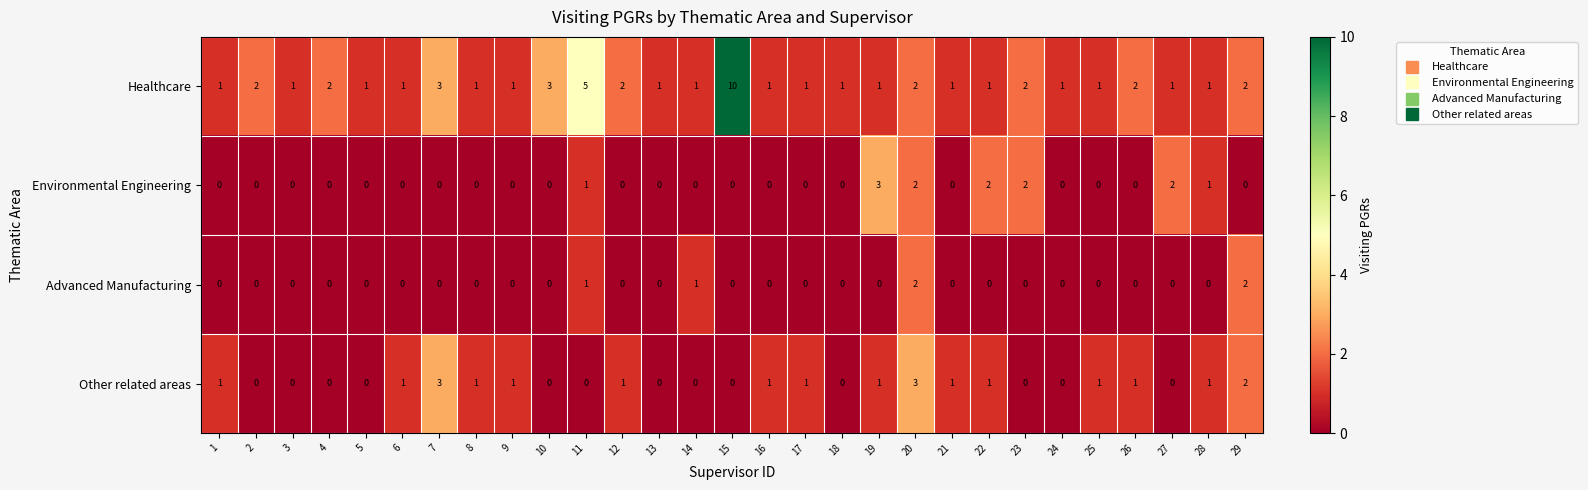

Between 12 and 21, which series saw the biggest shift?

Healthcare